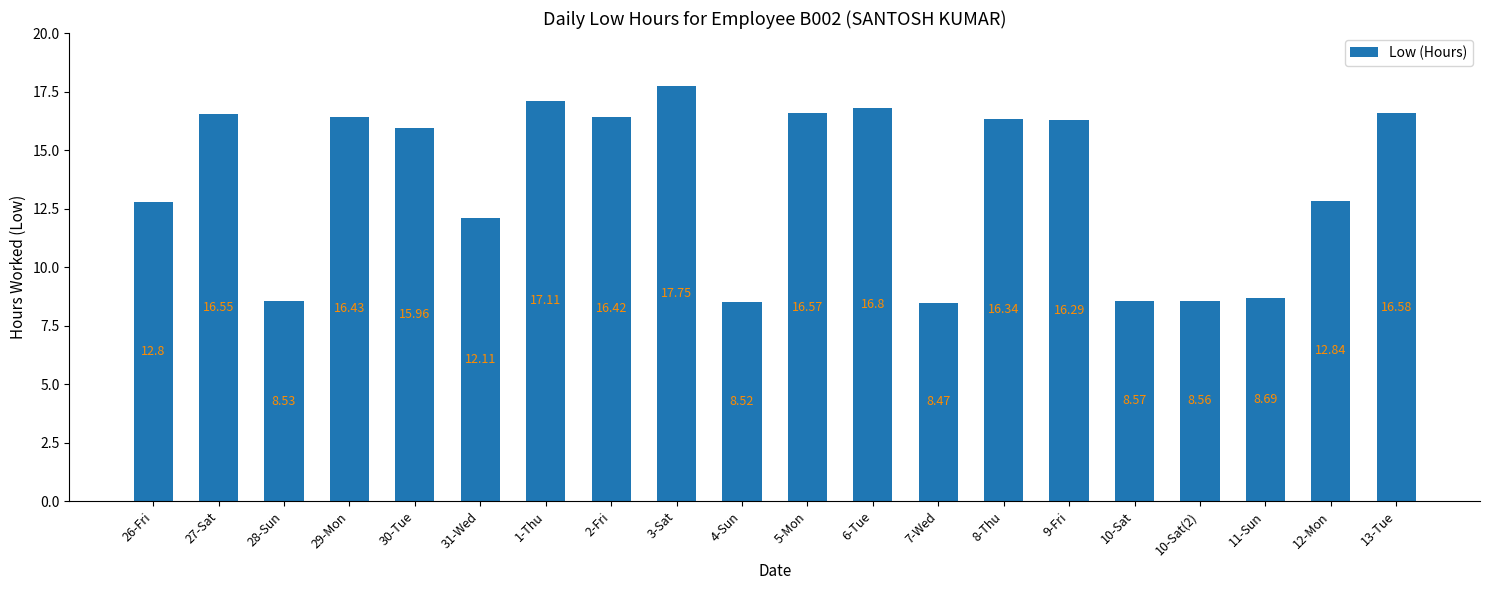

The value at 6-Tue is 16.8. True or false?

True